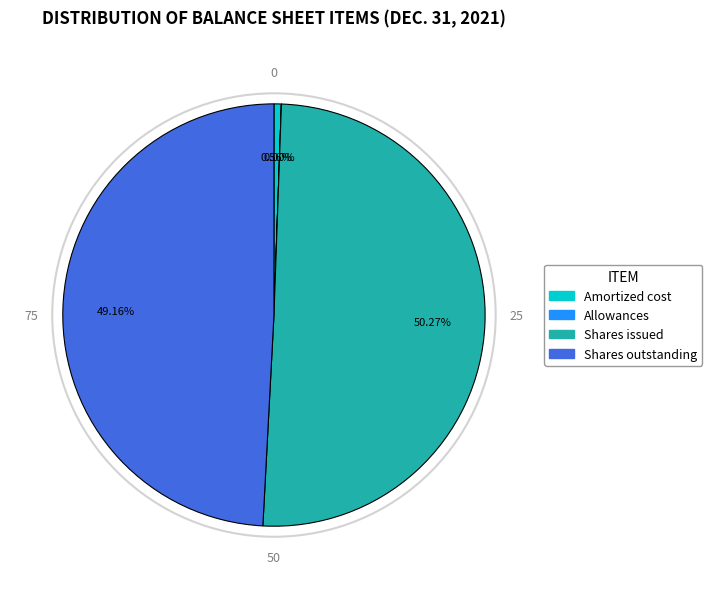

Is there any slice that represents more than half of the pie?

Yes